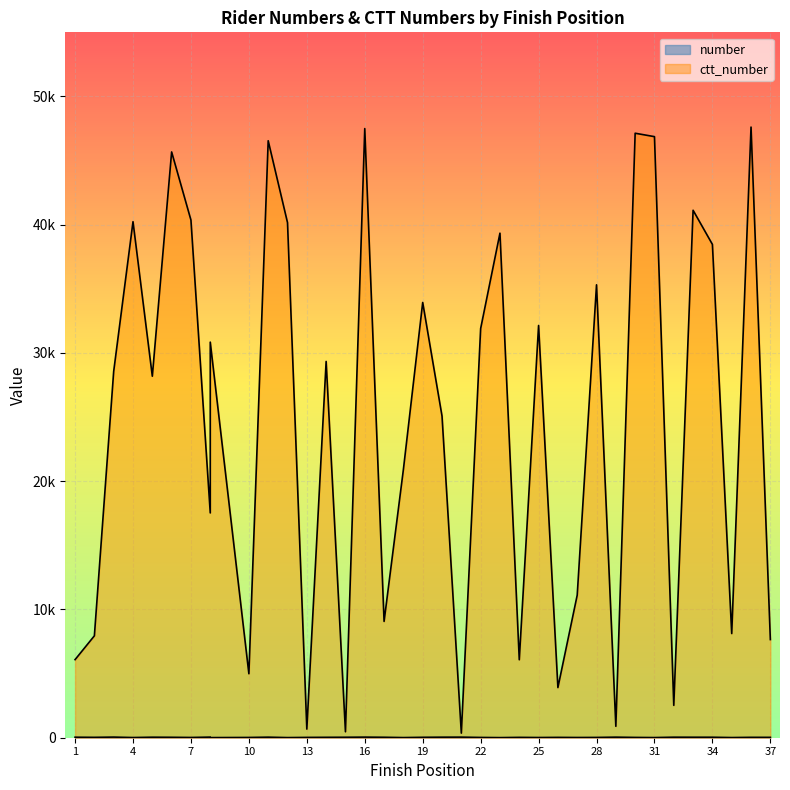

List the series in order of their overall mean, lowest first.

number, ctt_number